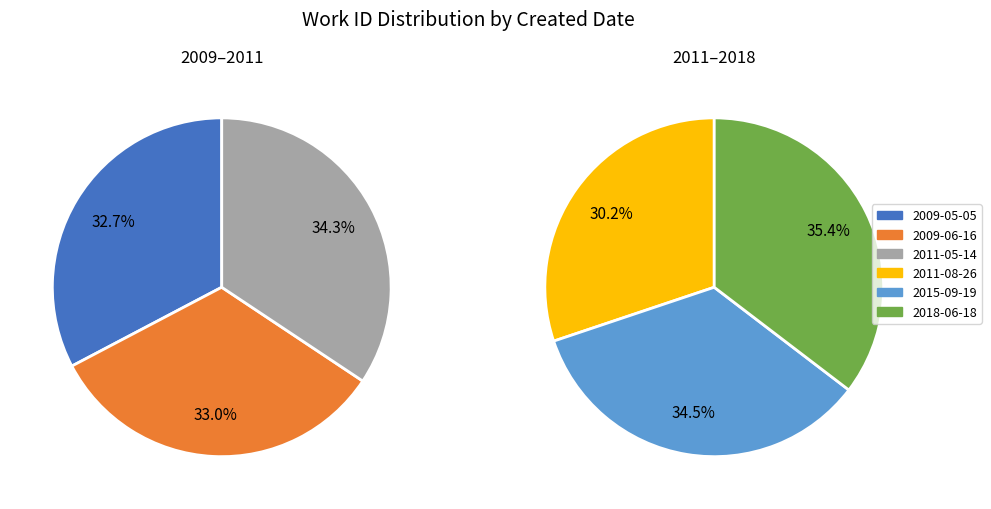

Between 2018-06-18 and 2015-09-19, which is larger?

2018-06-18